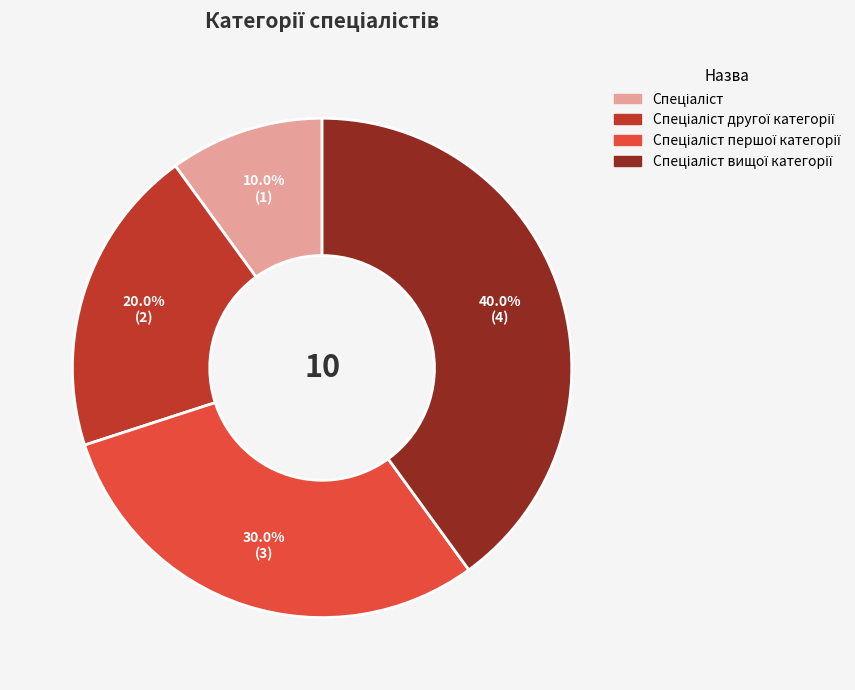

Is there a majority slice in this chart?

No